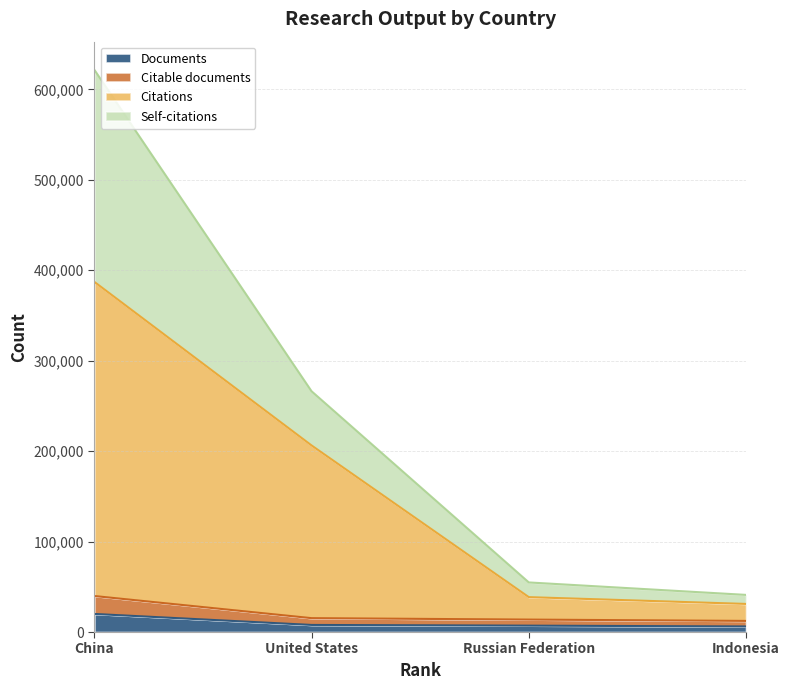

How many values in the Self-citations series are below 266202?

2